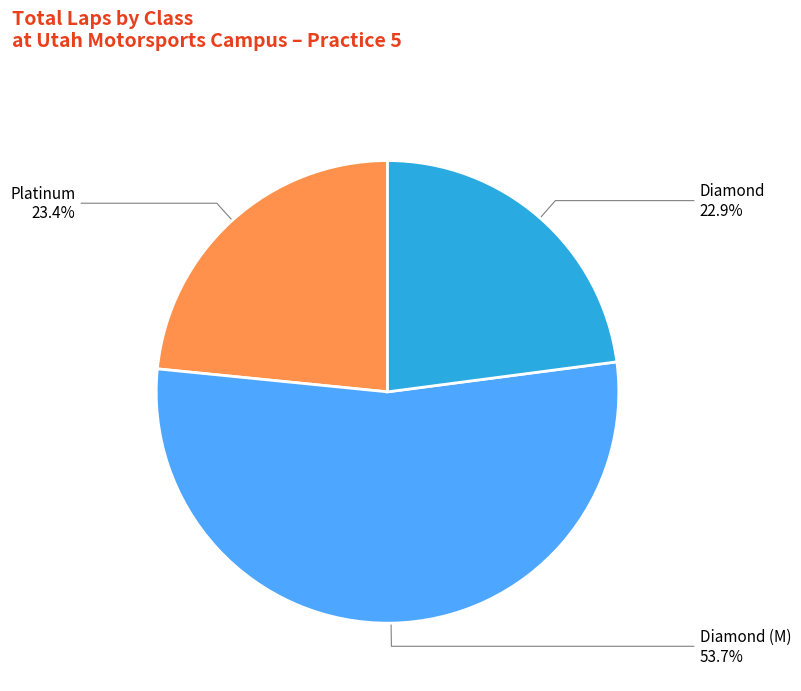

Is there a majority slice in this chart?

Yes